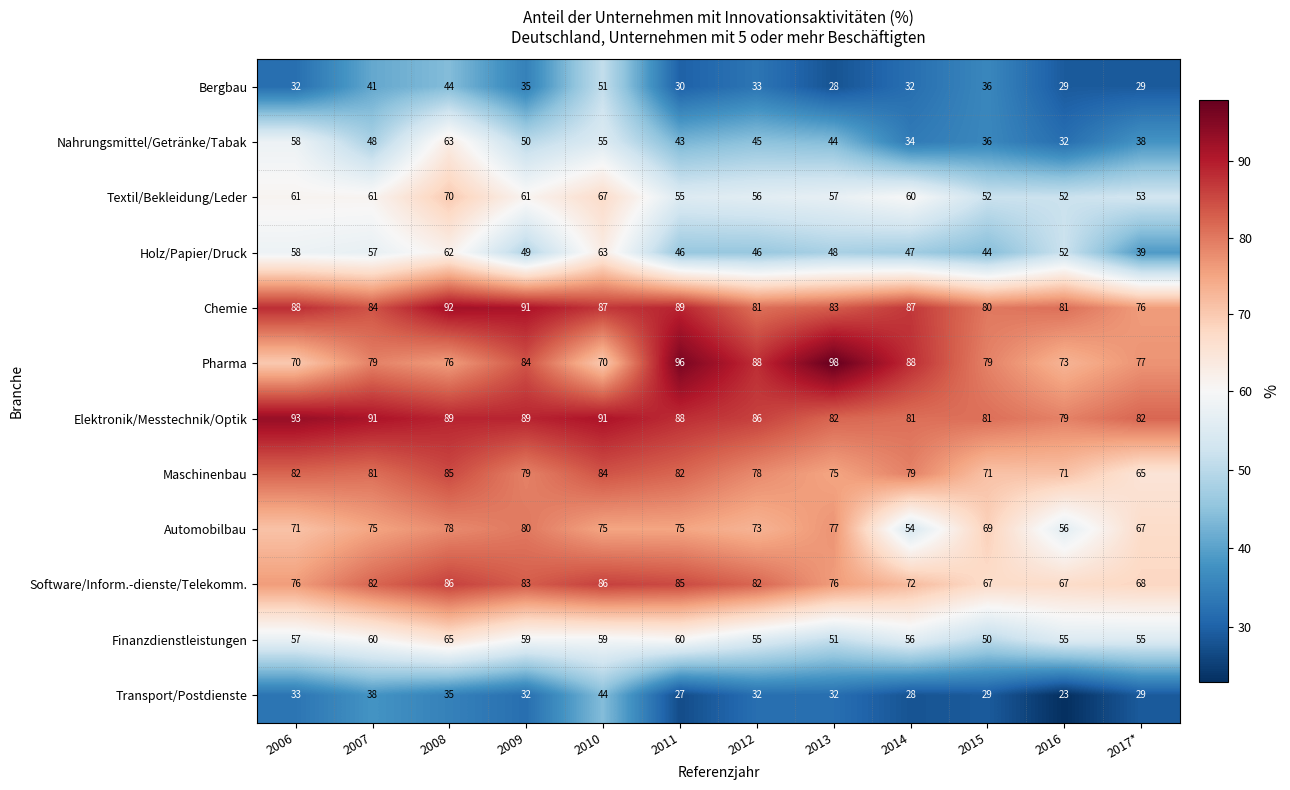

At how many categories does at least one series exceed 55?

12